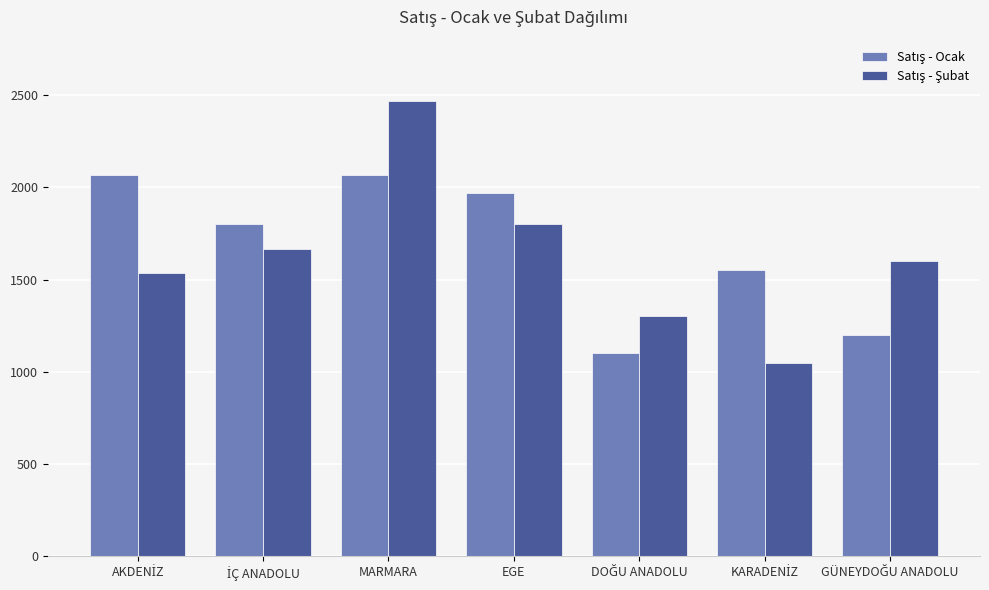

What is the smallest value displayed?

1050